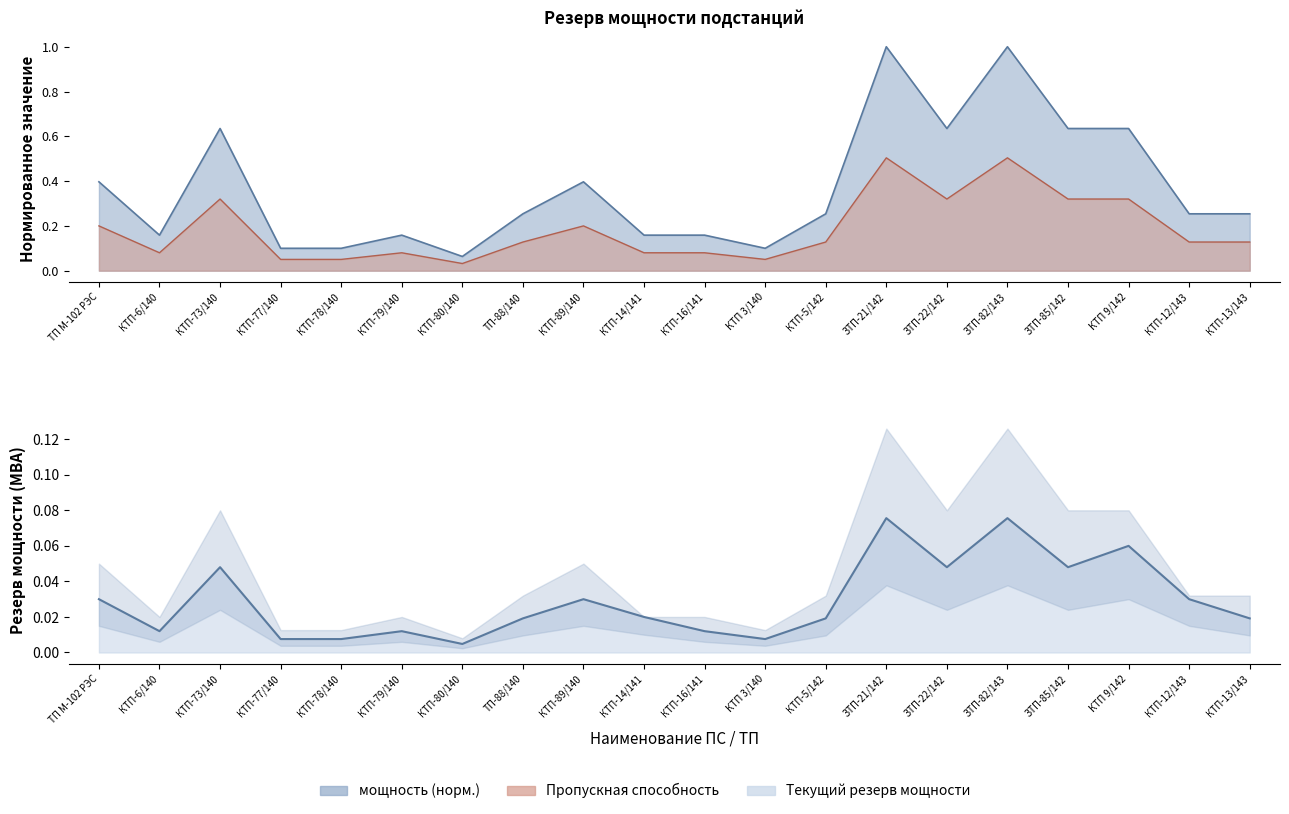

Between ЗТП-21/142 and КТП-12/143, which series saw the biggest shift?

мощность